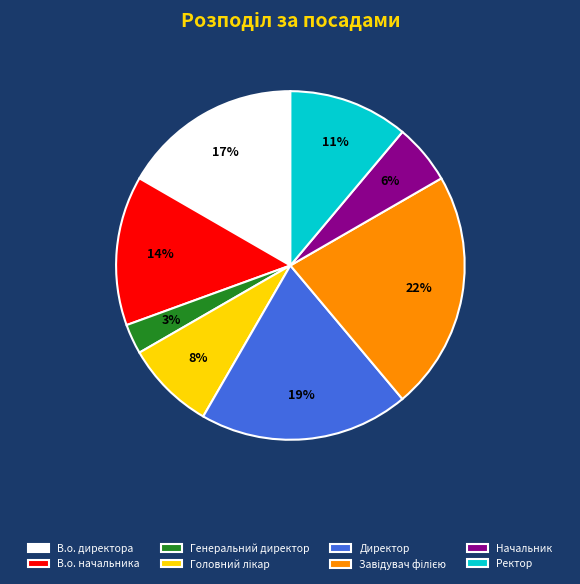

To the nearest percent, what is the difference between the largest and smallest slice percentages?

19%